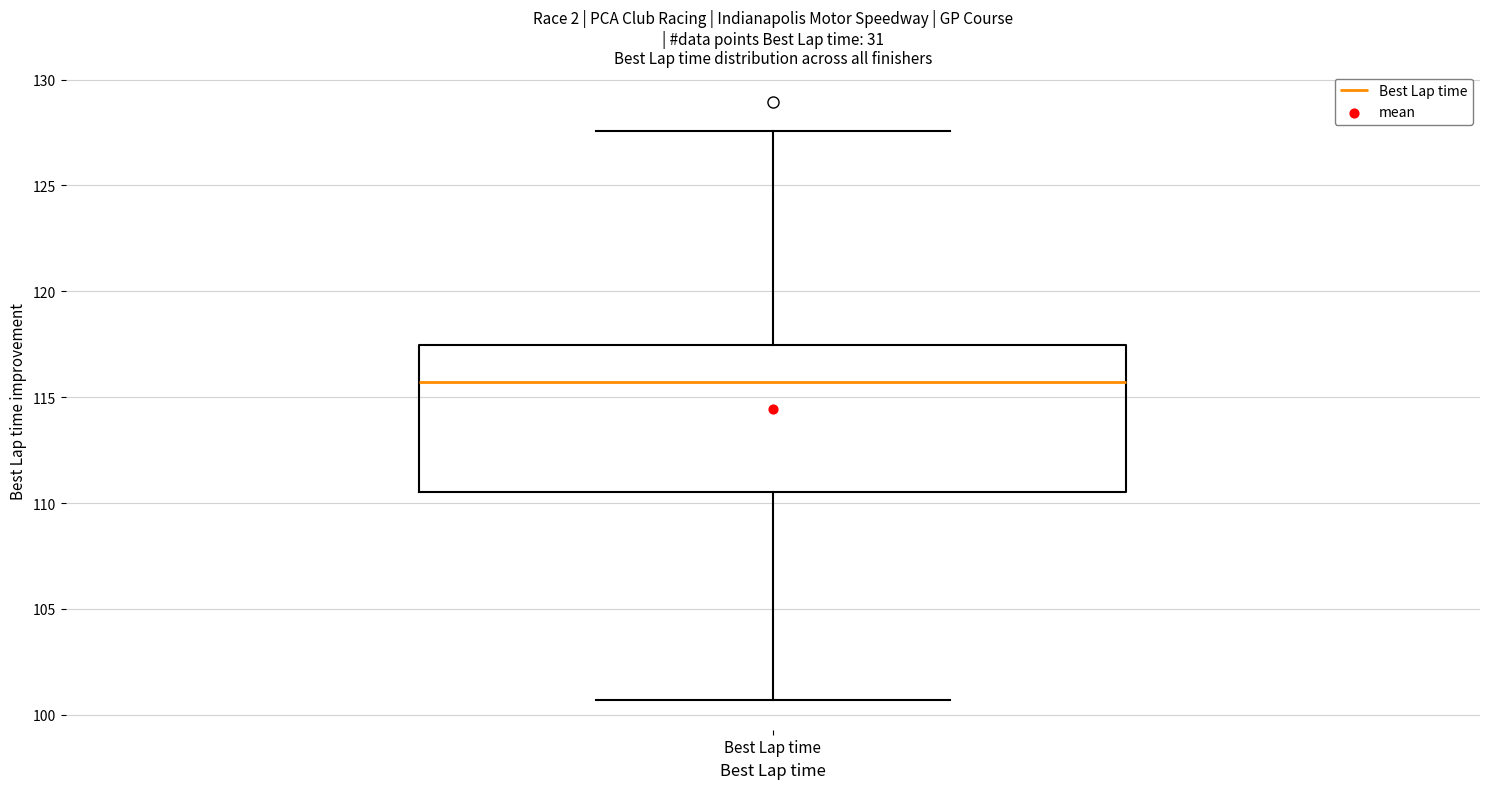

Transcribe this box plot: give where the median line is, the range the box spans, and where the two whiskers end, as read against the y-axis. The values are not printed on the chart, so give them approximately, as read against the axis.

median 115.5, box 110.5 to 117.5, whiskers 100.5 to 127.5